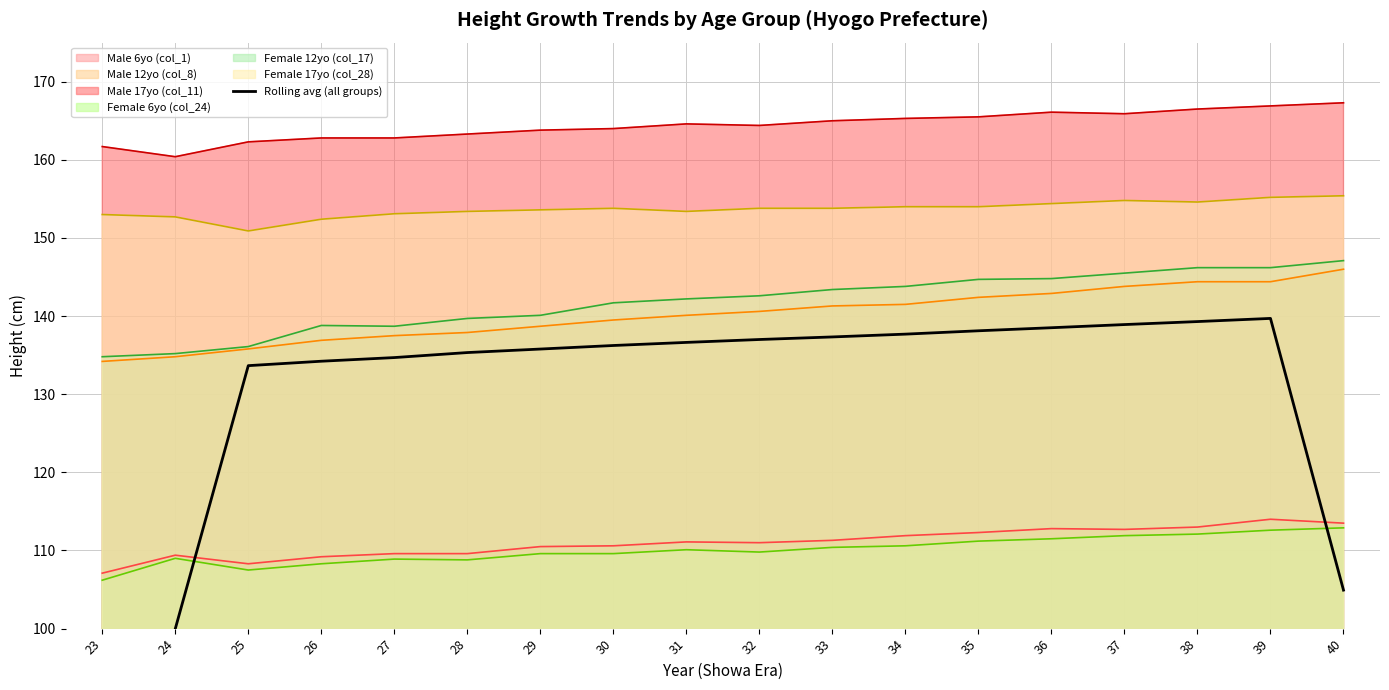

True or false: the data shows 136.6 at 31.

True